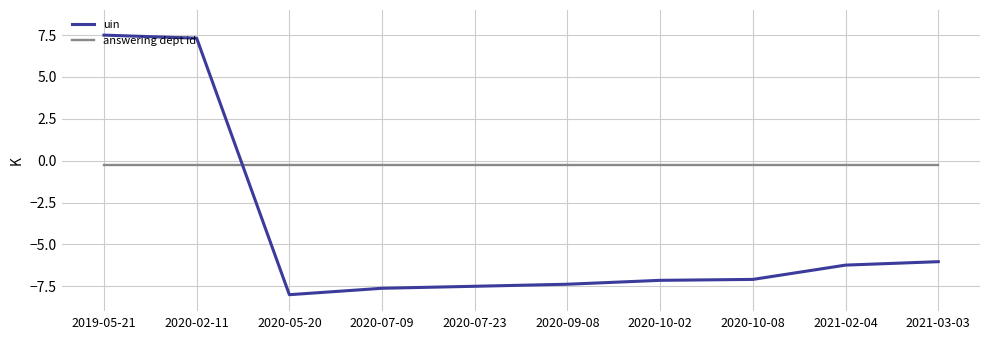

Which label corresponds to the smallest value in the chart?

2020-05-20